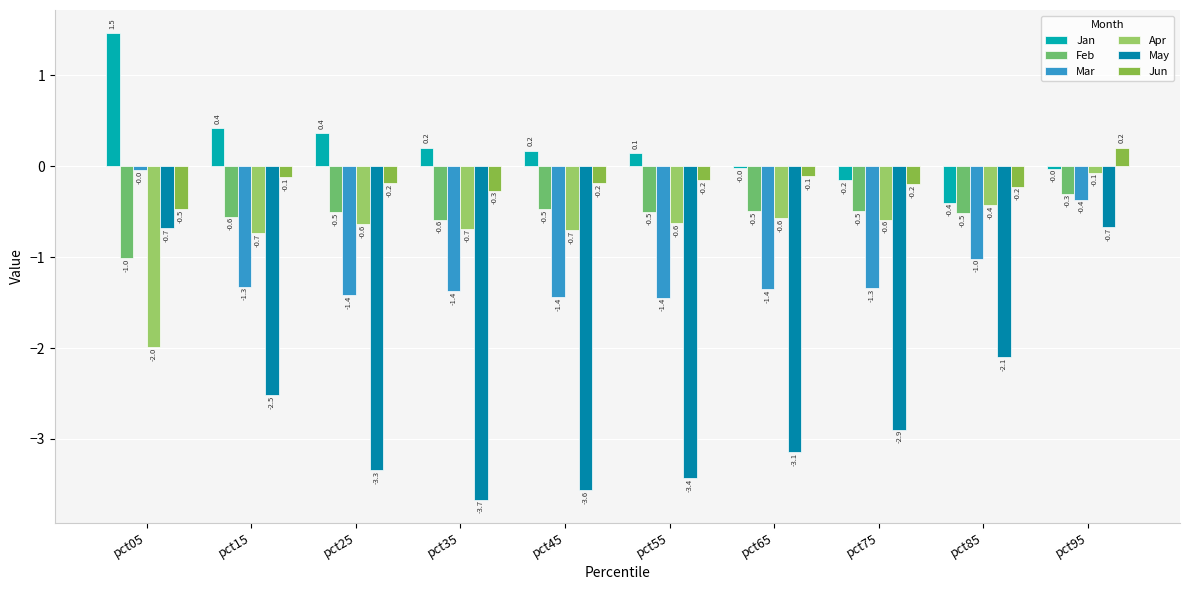

Which category has the highest value in the Feb series?

pct95